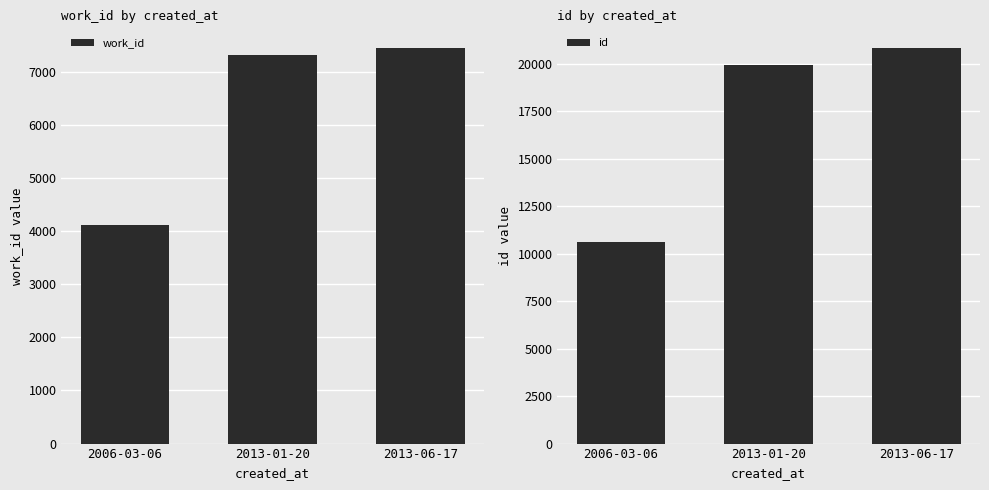

The value of work_id at 2013-01-20 is 11800. True or false?

False